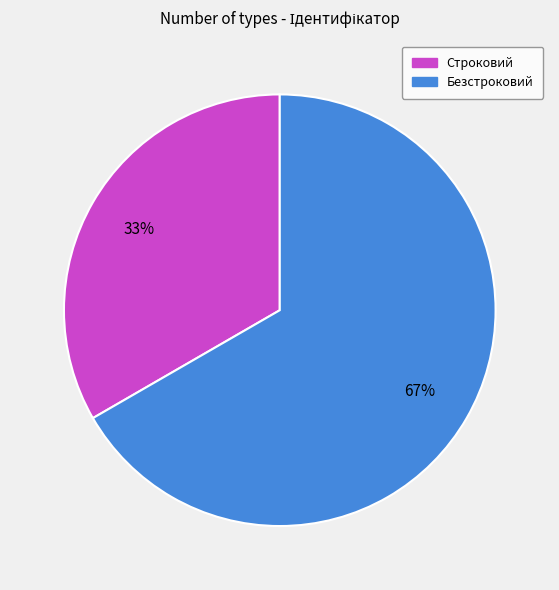

True or false: Безстроковий accounts for 77% of the total.

False